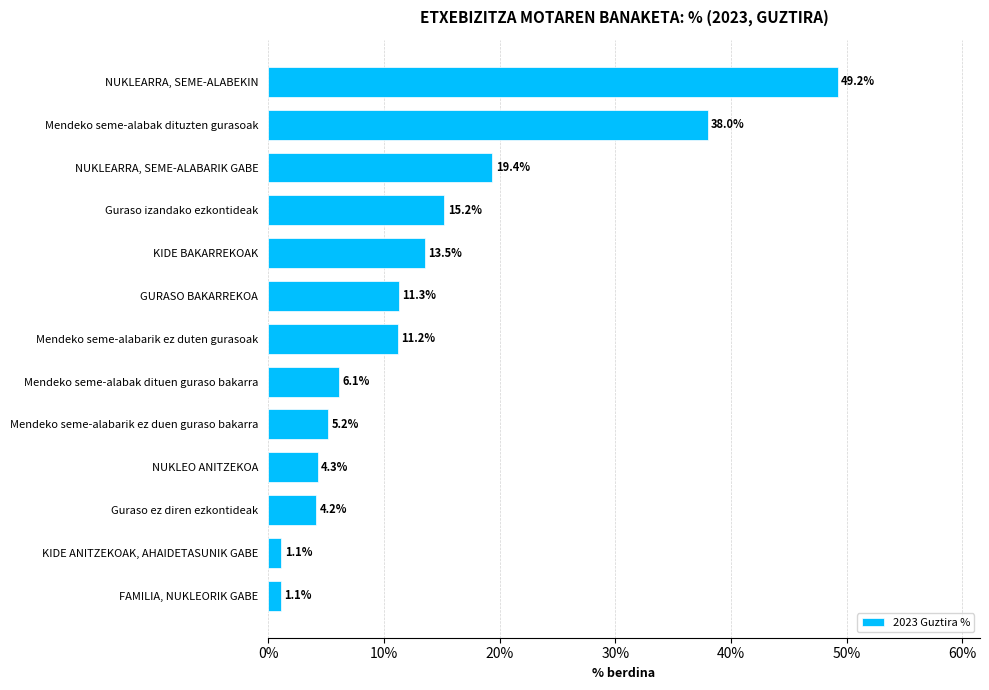

What value does the data have at NUKLEARRA, SEME-ALABARIK GABE?

19.4